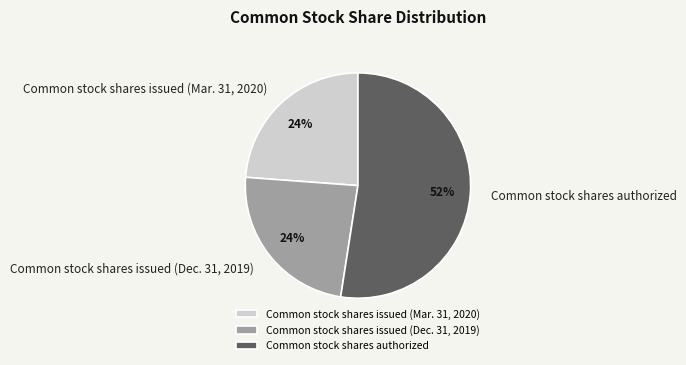

What is the majority slice?

Common stock shares authorized